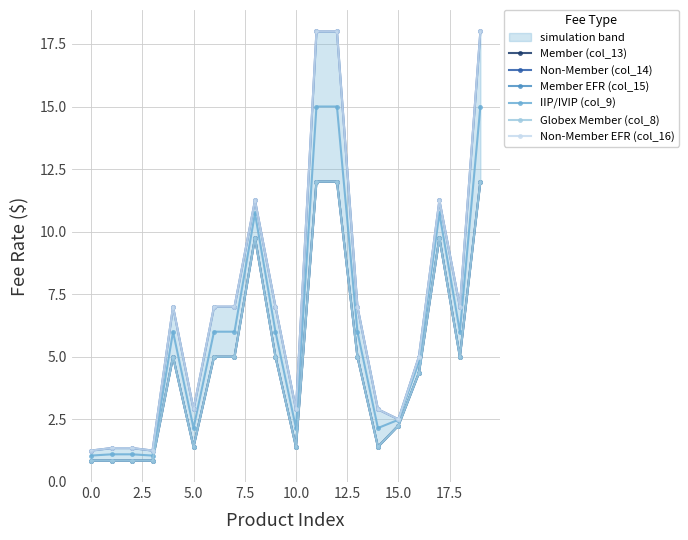

What is the difference between the second highest and minimum values in the Member (col_13) series?

11.2